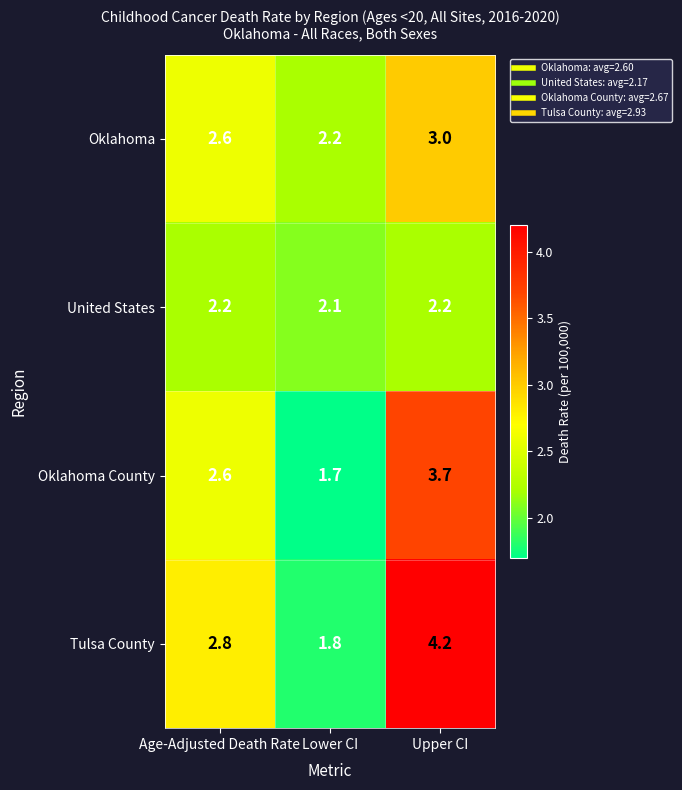

Reading left to right, extract all data points from this chart.

Oklahoma: Age-Adjusted Death Rate=2.6	Lower CI=2.2	Upper CI=3.0
United States: Age-Adjusted Death Rate=2.2	Lower CI=2.1	Upper CI=2.2
Oklahoma County: Age-Adjusted Death Rate=2.6	Lower CI=1.7	Upper CI=3.7
Tulsa County: Age-Adjusted Death Rate=2.8	Lower CI=1.8	Upper CI=4.2